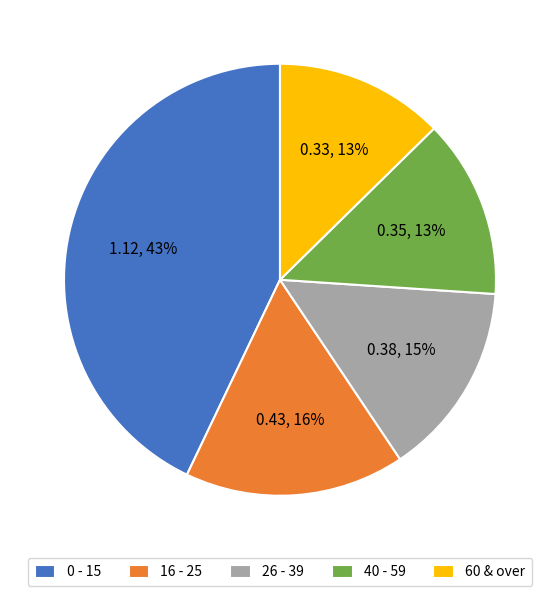

To the nearest percent, what is the difference between the largest and smallest slice percentages?

30%